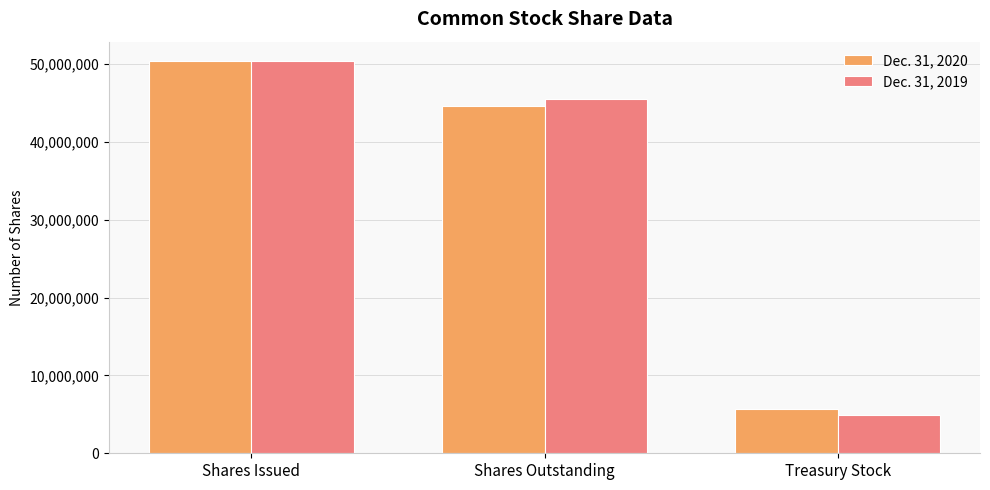

At which category is the sum across all series the highest?

Shares Issued